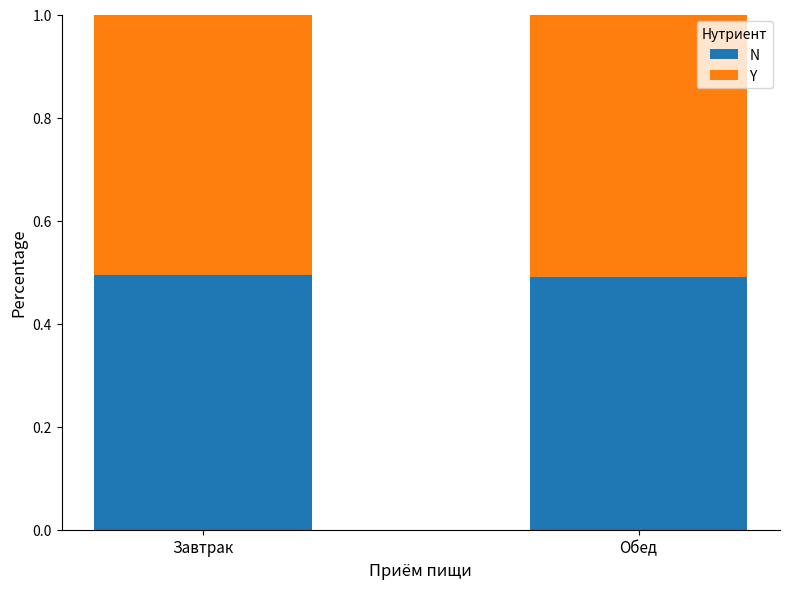

The N series shows 0.5 at Завтрак. True or false?

True